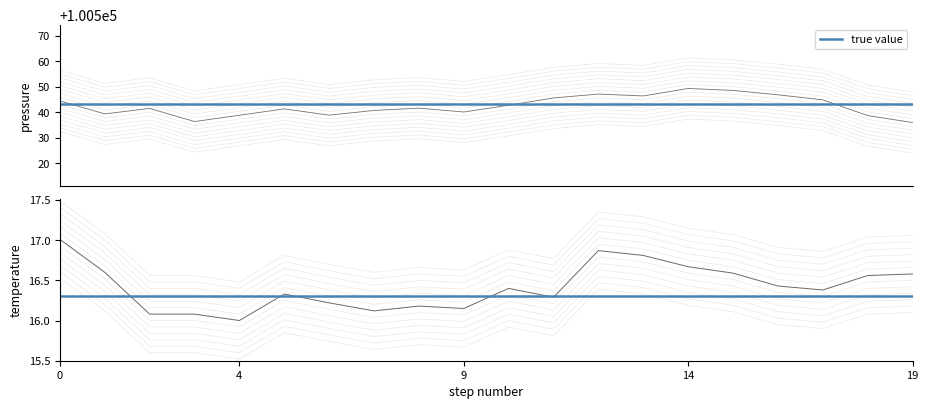

The temperature series shows 8.6 at 15. True or false?

False